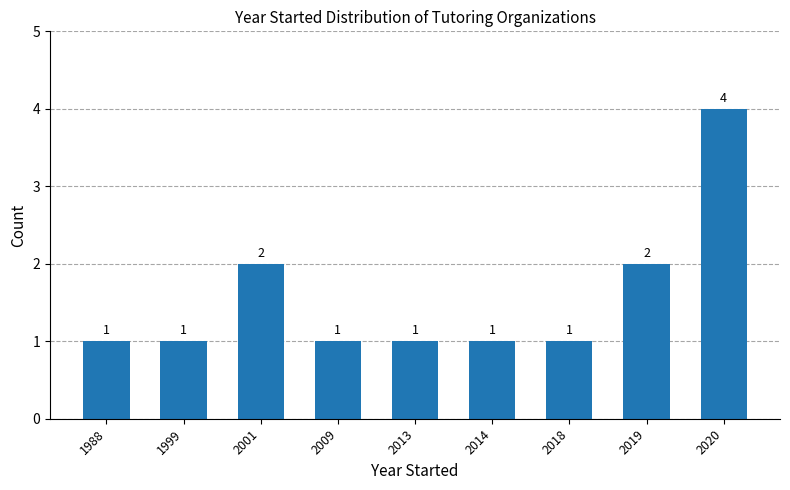

The value at 2001 is 3. True or false?

False